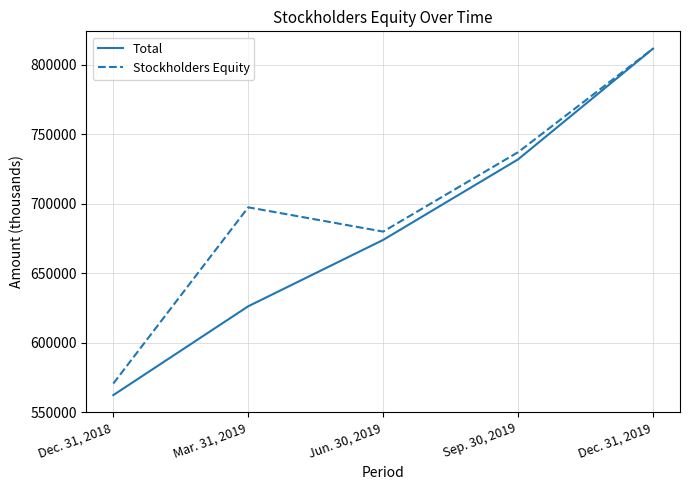

The value of Stockholders Equity at Mar. 31, 2019 is 977835. True or false?

False